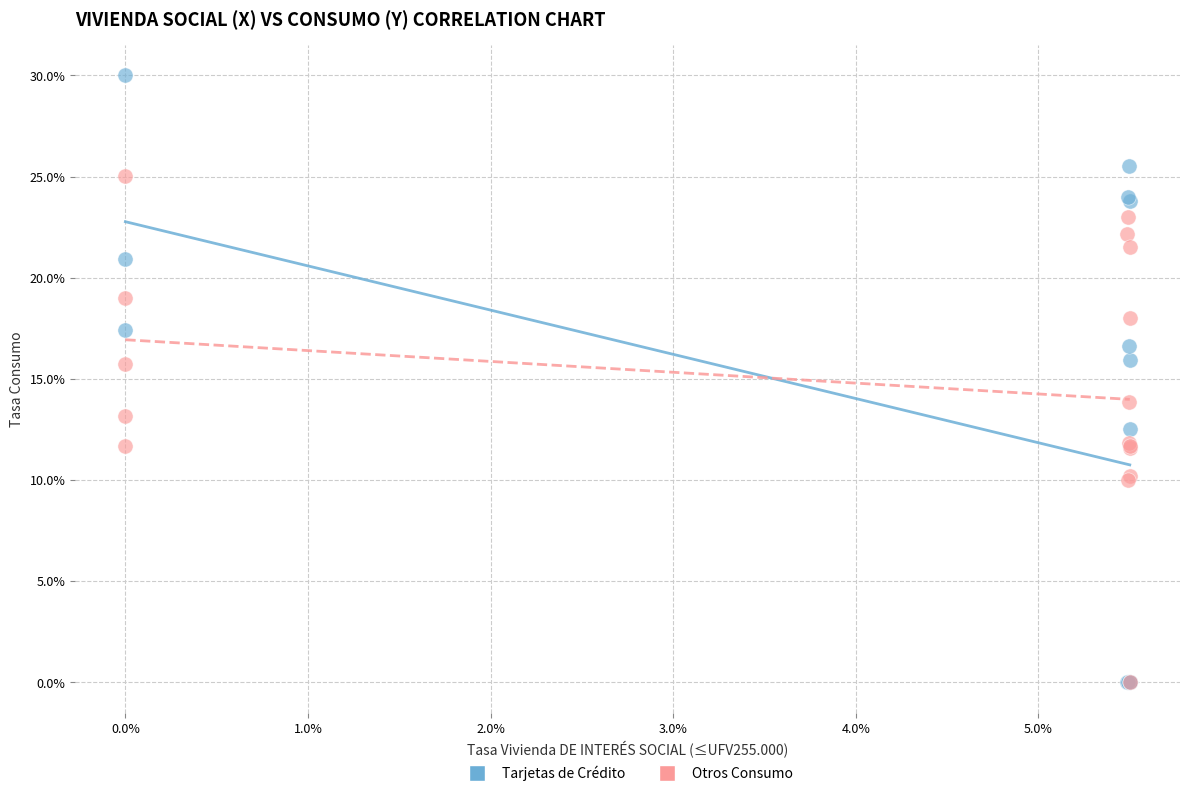

What are all the series names shown in the legend?

Tarjetas de Crédito, Otros Consumo